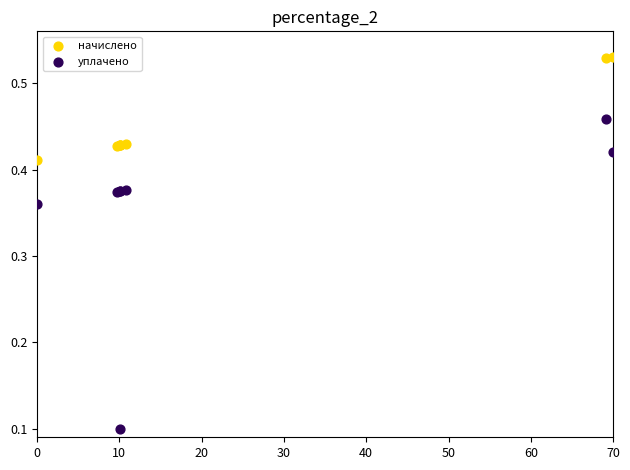

Which series contains the lowest Y value?

уплачено